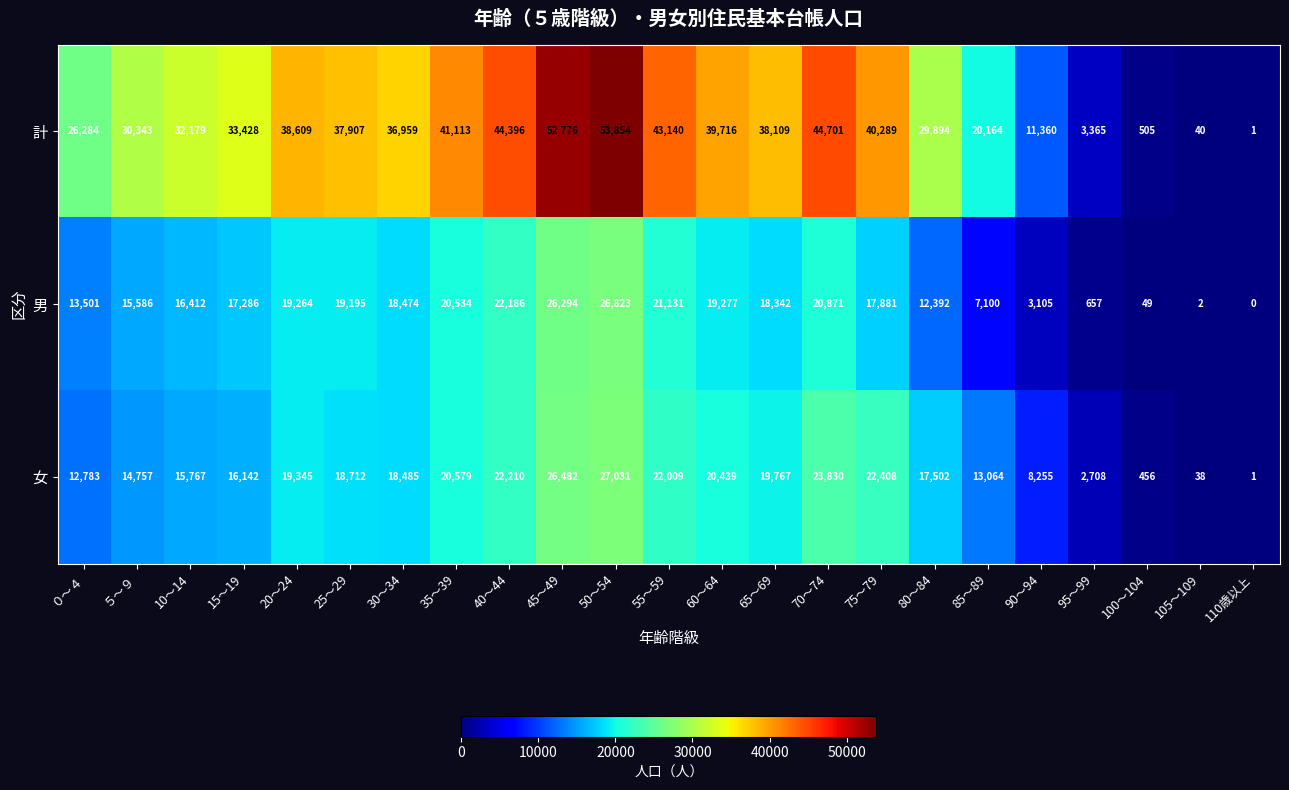

What is the spread (max minus min) of values at 80～84?

17502